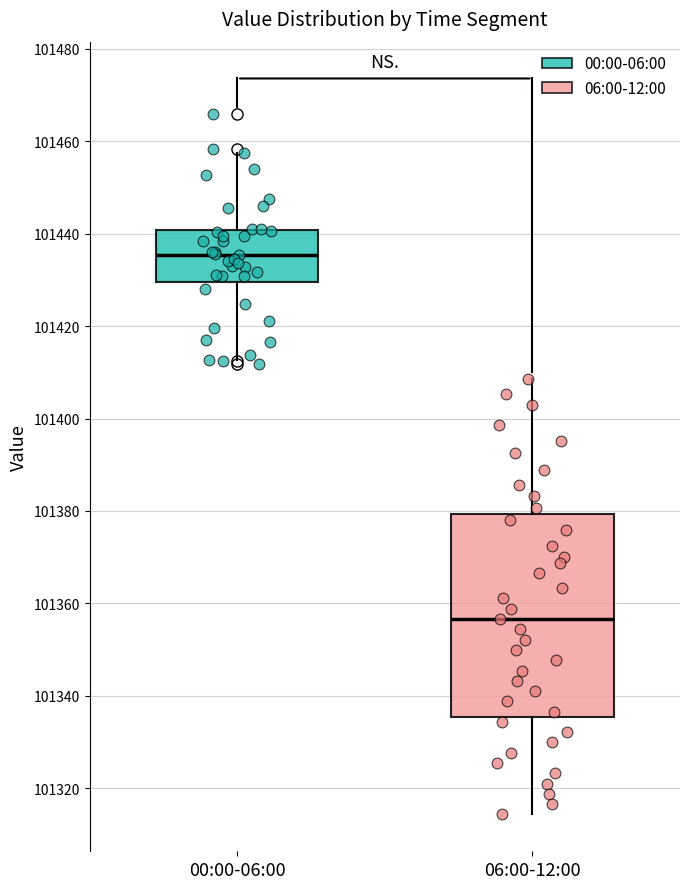

Reading left to right, read every box against the y-axis: the position of its median line, the range the box covers, and the ends of its whiskers. The values are not printed on the chart, so give them approximately, as read against the axis.

00:00-06:00: median 101436, box 101430 to 101440, whiskers 101412 to 101458
06:00-12:00: median 101356, box 101336 to 101380, whiskers 101314 to 101408